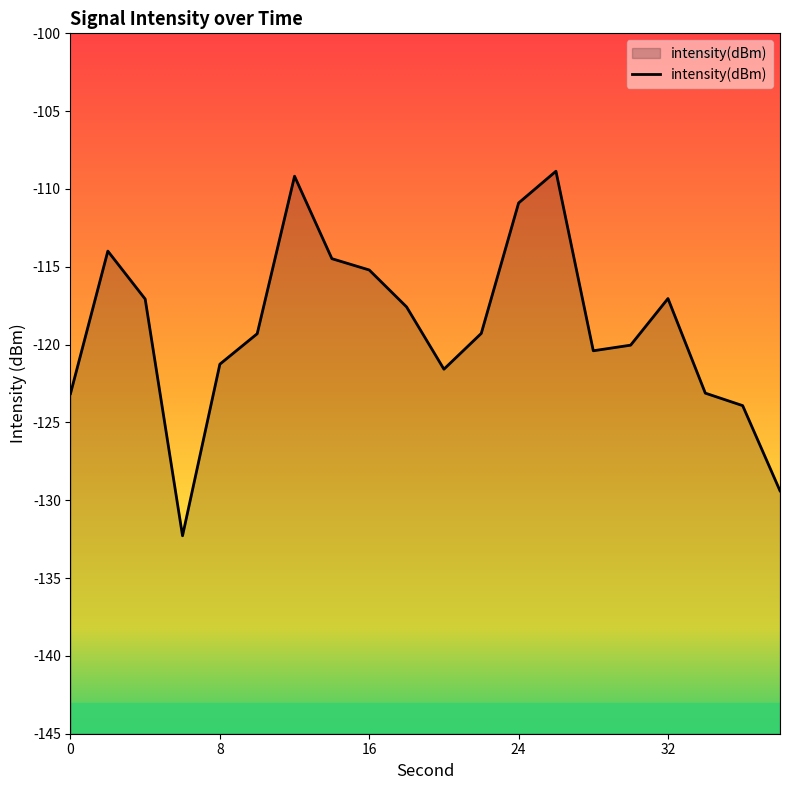

What is the smallest value displayed?

-132.3